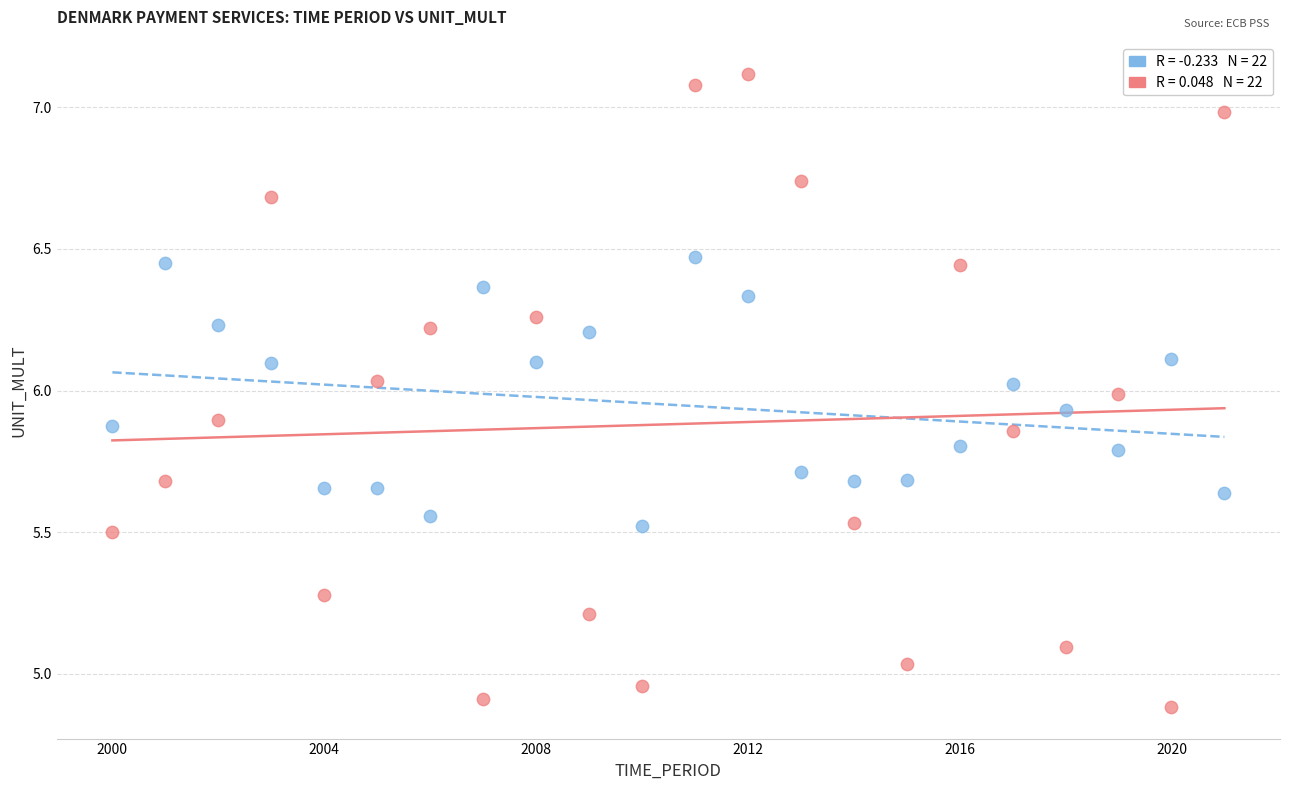

Across all data points, what is the range of X values (max minus min)?

21.0